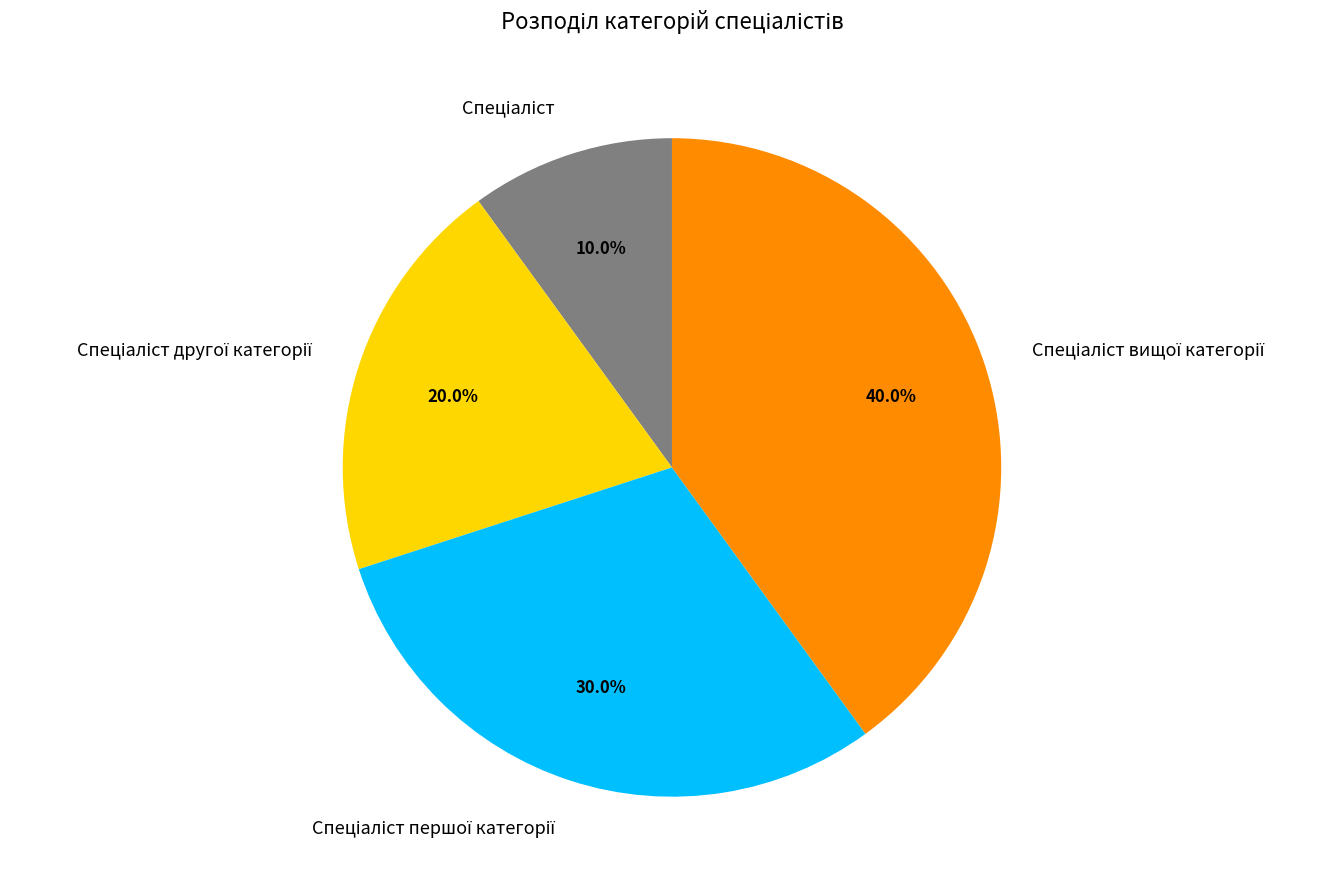

Count the number of slices in the pie.

4